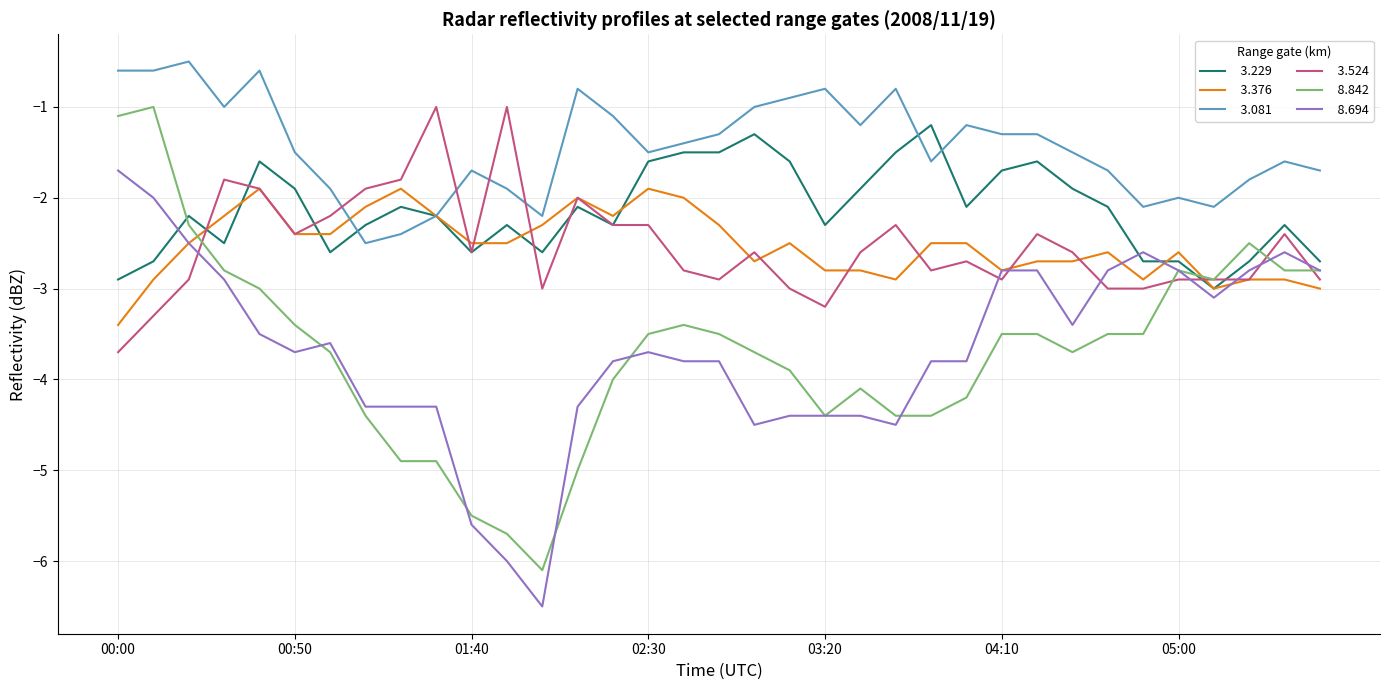

What is the smallest value displayed?

-6.5